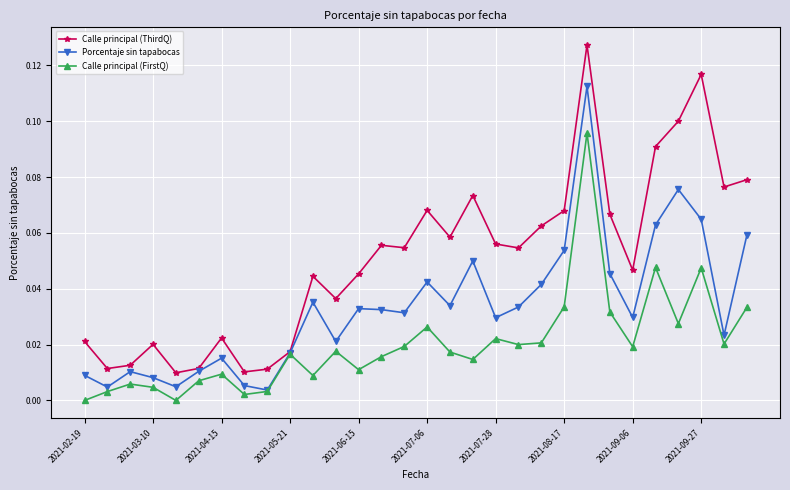

Which series has the widest spread of values?

Calle principal (ThirdQ)